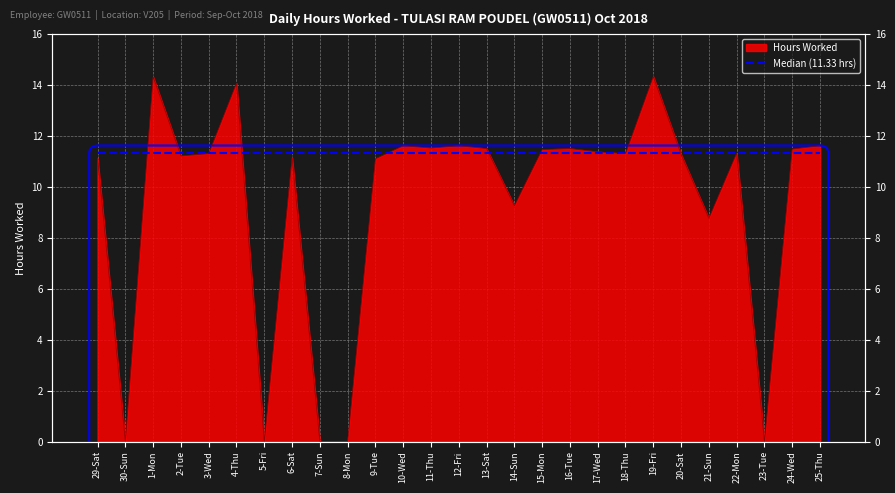

Is it true that the value at 10-Wed is 11.6?

True